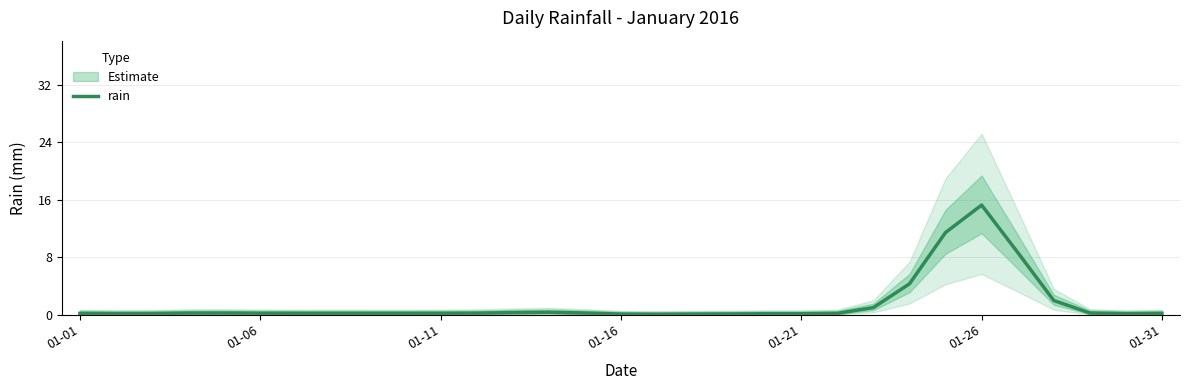

True or false: the data shows 8.7 at 26.

True